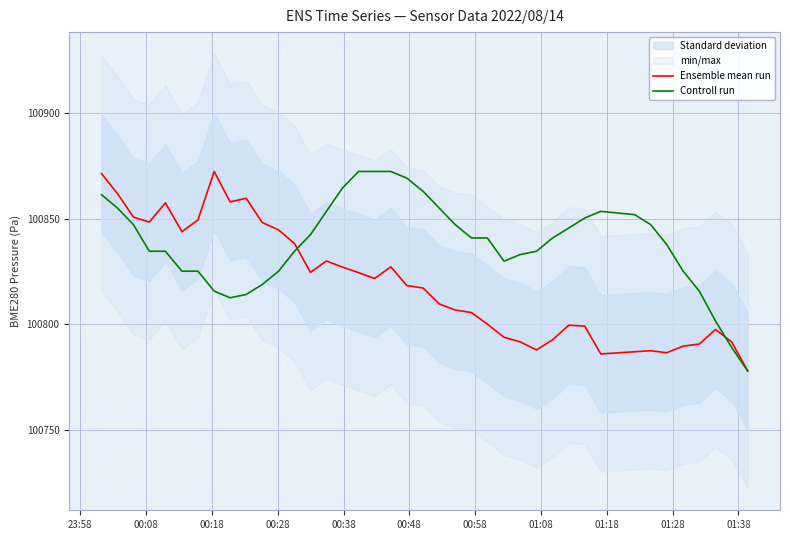

Which series has the widest spread of values?

Ensemble mean run